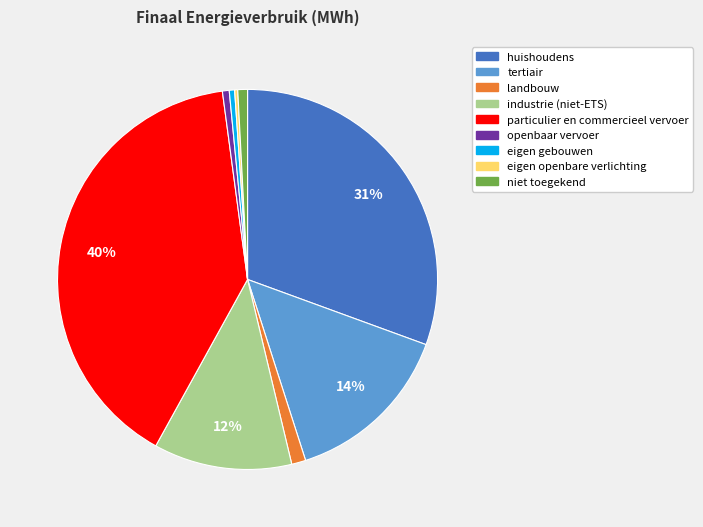

Combined, do landbouw and openbaar vervoer account for over 50%?

No